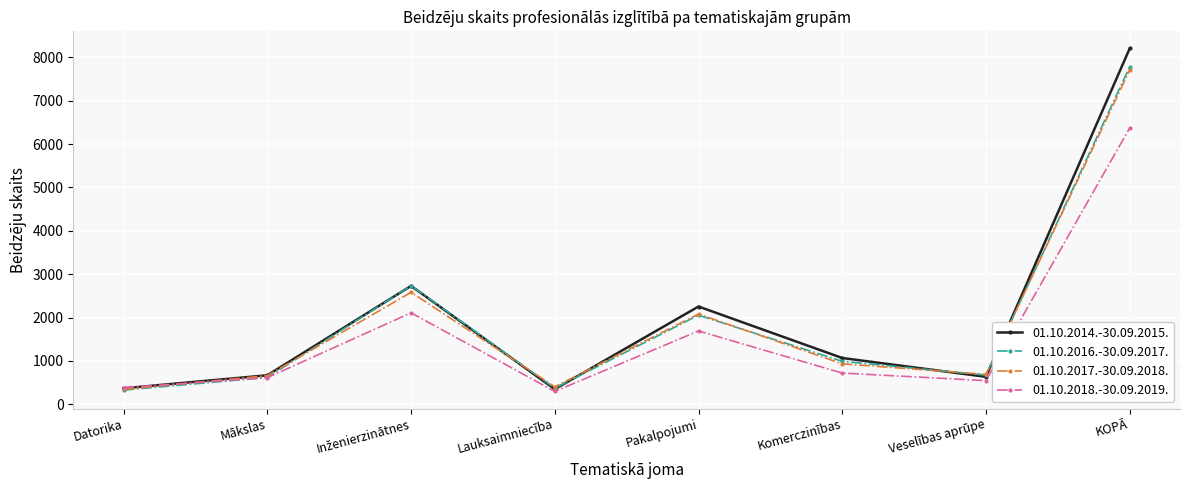

Where is the first local minimum for 01.10.2014.-30.09.2015.?

Lauksaimniecība